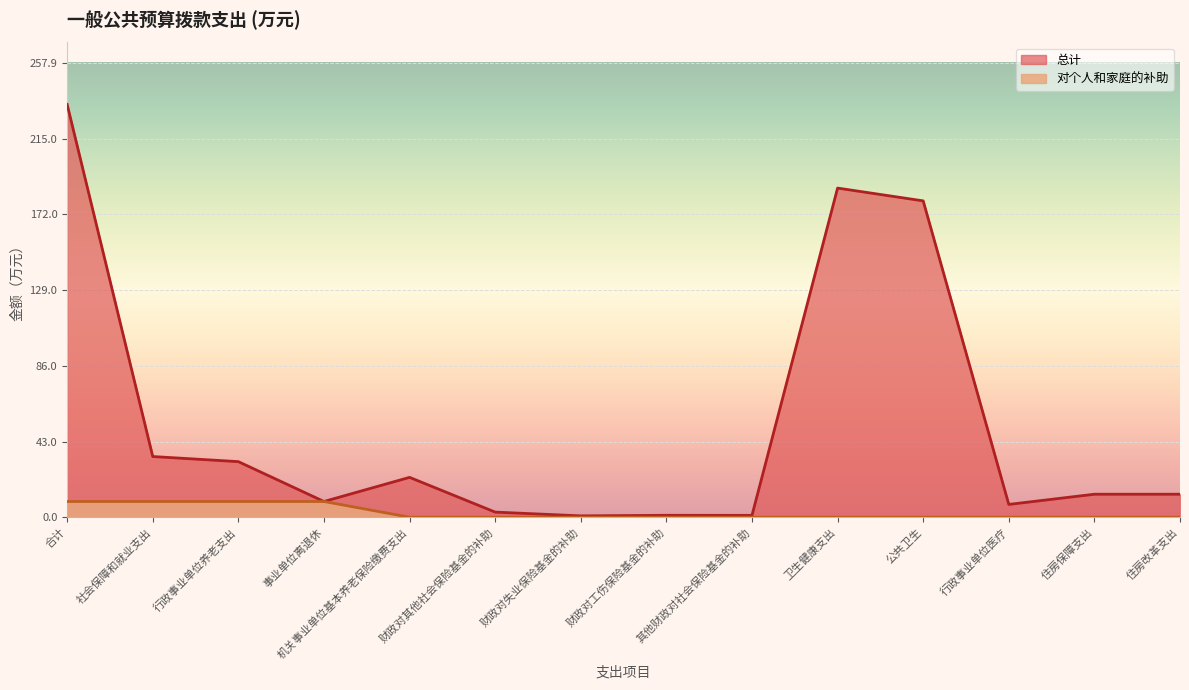

What is the sum of all 对个人和家庭的补助 values?

35.7